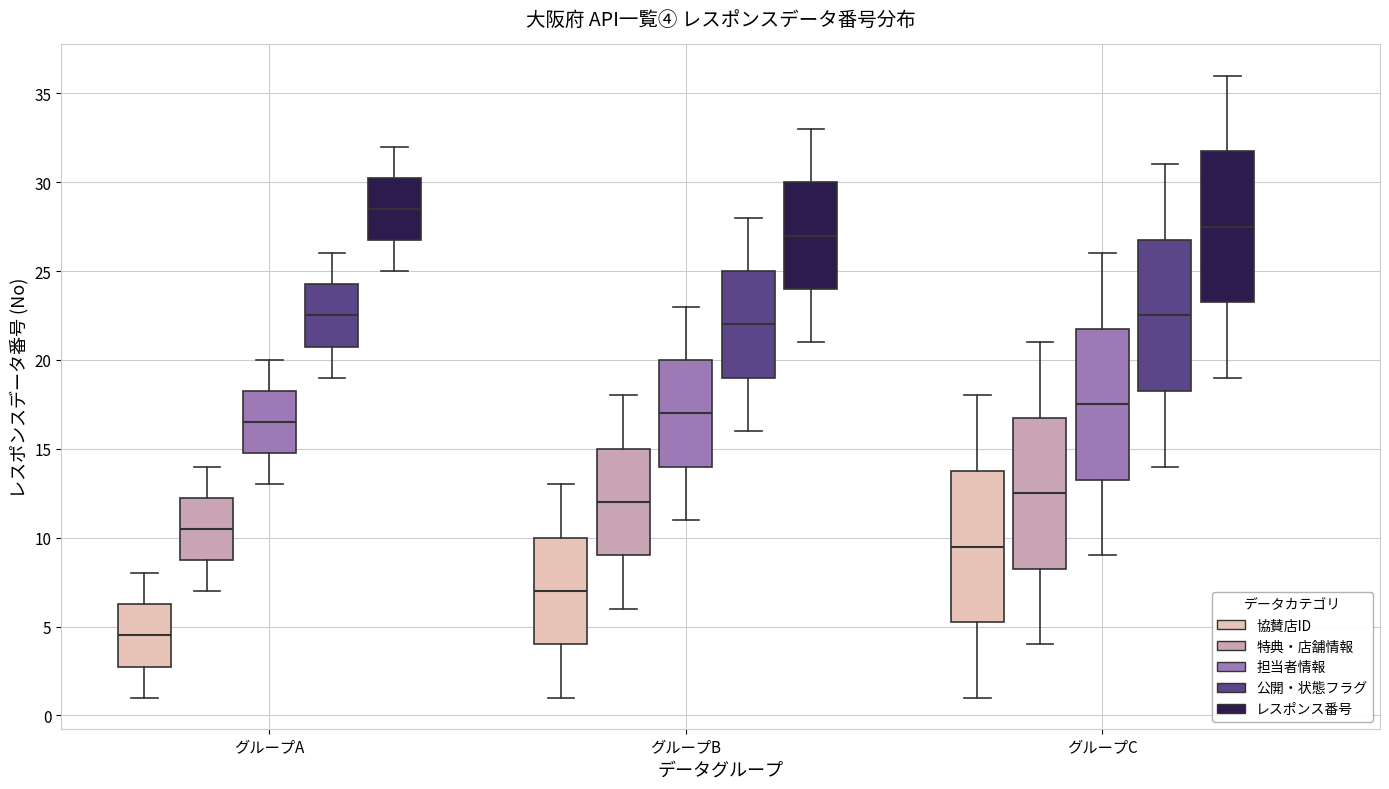

Which box has the lowest median line?

グループA (協賛店ID)